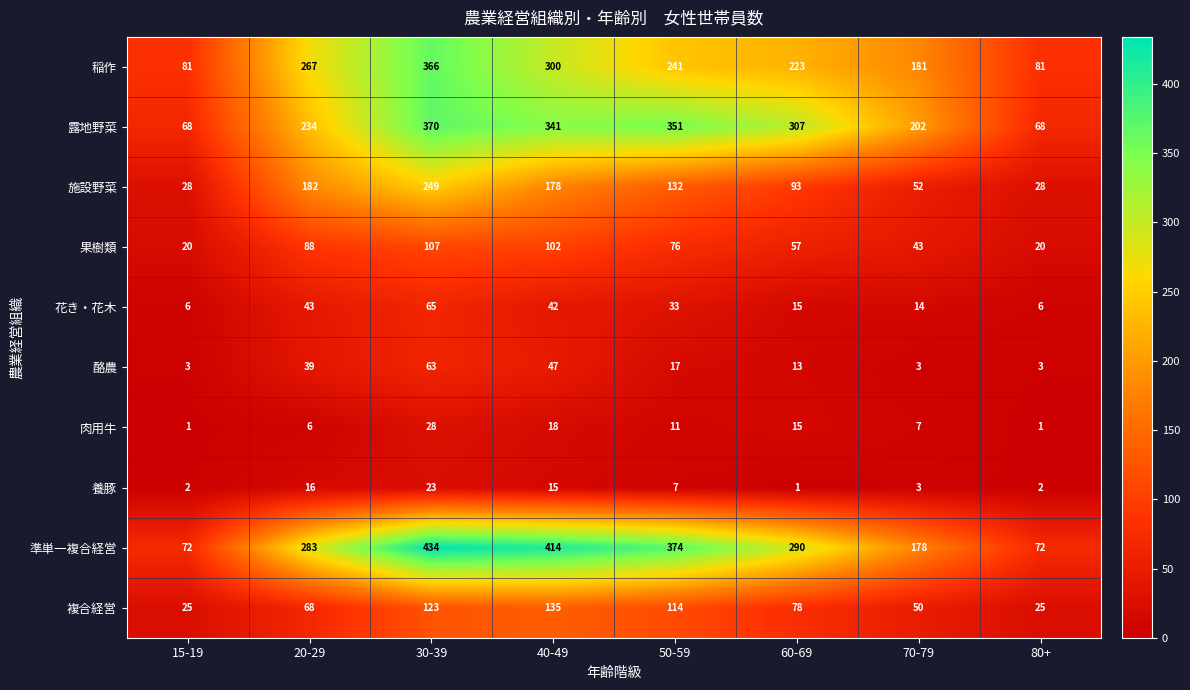

What is the smallest value displayed?

1